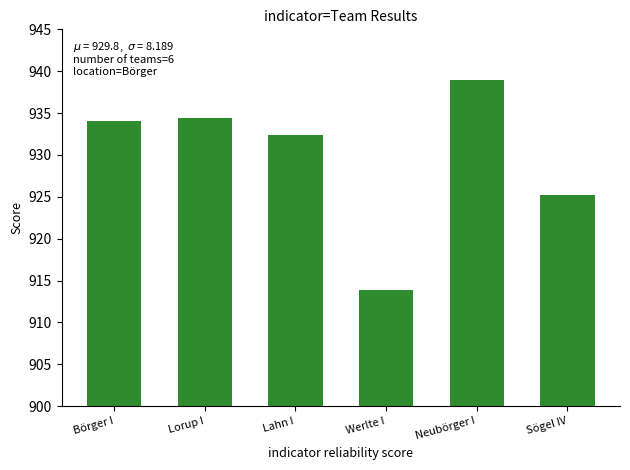

Rank the categories by value from highest to lowest.

Neubörger I, Lorup I, Börger I, Lahn I, Sögel IV, Werlte I